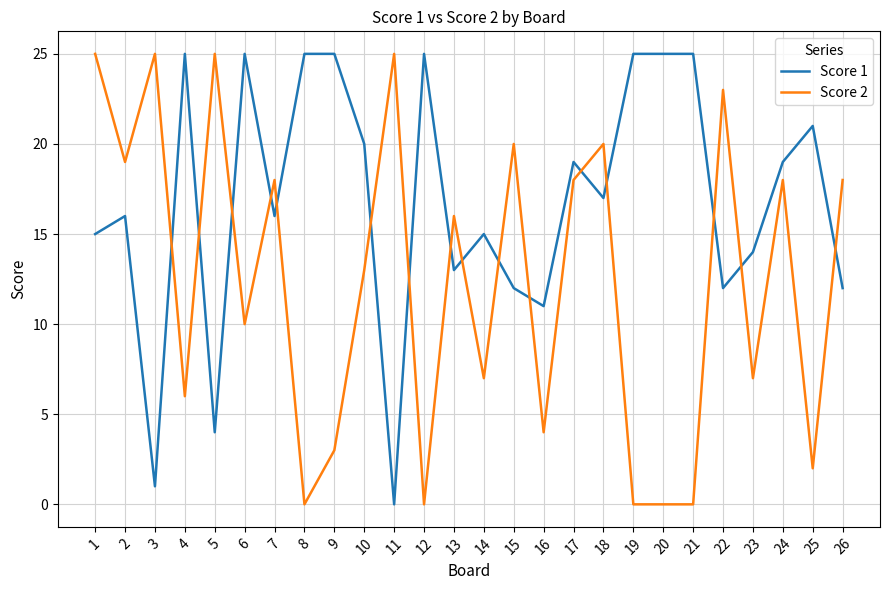

What is the difference between the second highest and second lowest values in the Score 2 series?

25